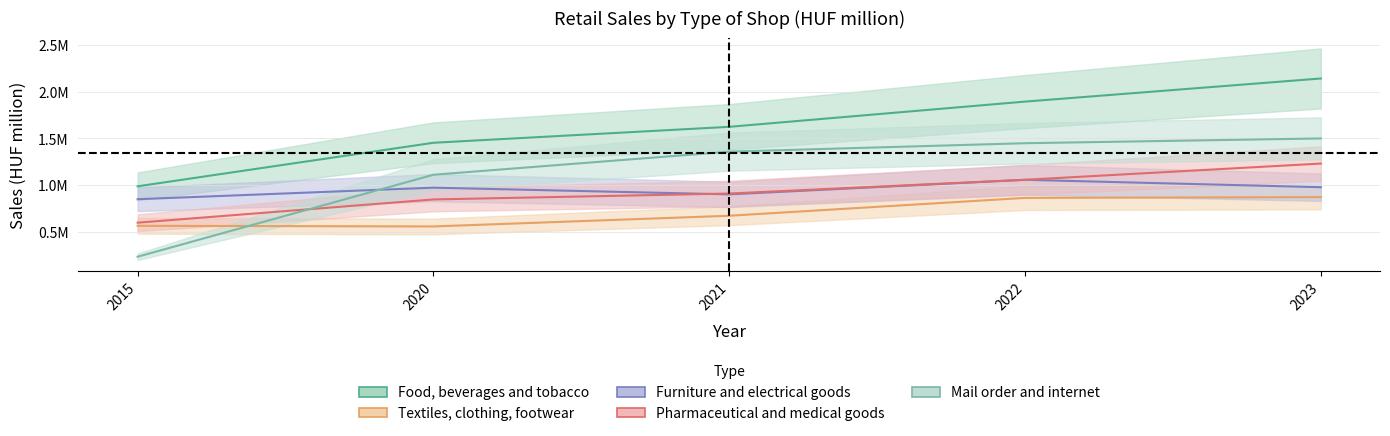

Reading left to right, what are all the values shown in this chart?

Food, beverages and tobacco: 987695	1453273	1623742	1893423	2140757
Textiles, clothing, footwear: 565108	558354	672803	863726	871777
Furniture and electrical goods: 849625	973075	901443	1057081	978050
Pharmaceutical and medical goods: 598638	847120	910395	1057298	1230834
Mail order and internet: 234574	1111219	1358230	1448476	1499572